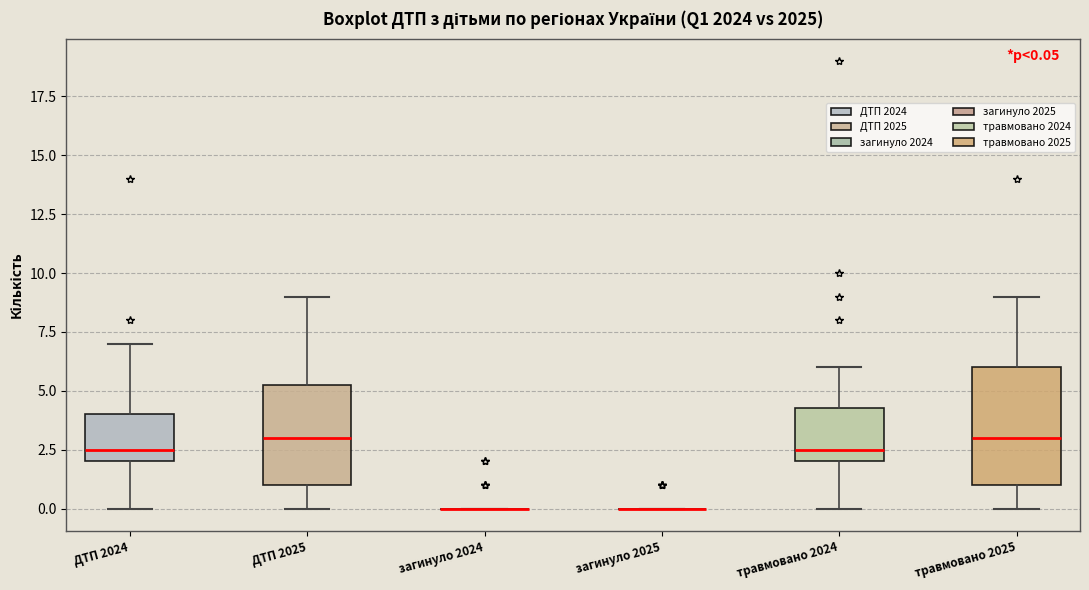

Which box is the tallest, from its lower edge to its upper edge?

травмовано 2025